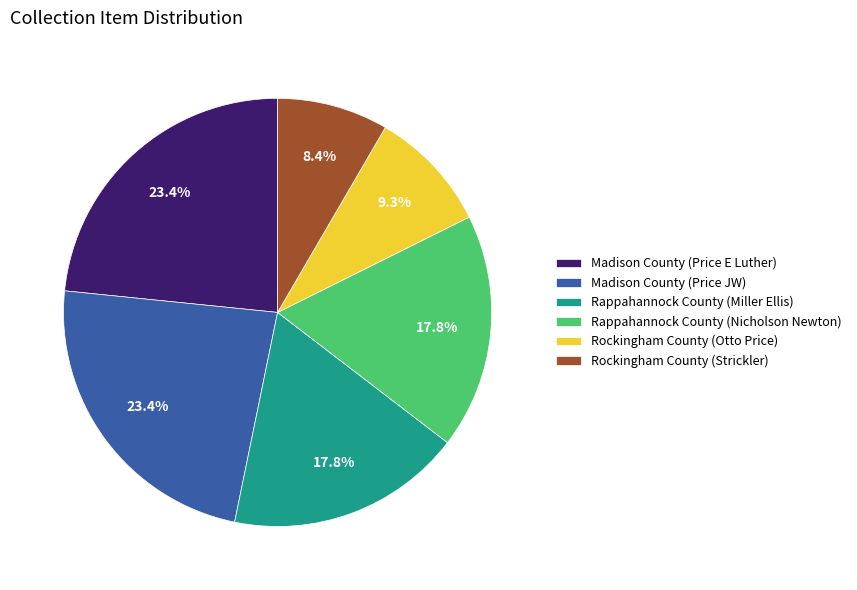

How many slices are in this pie chart?

6